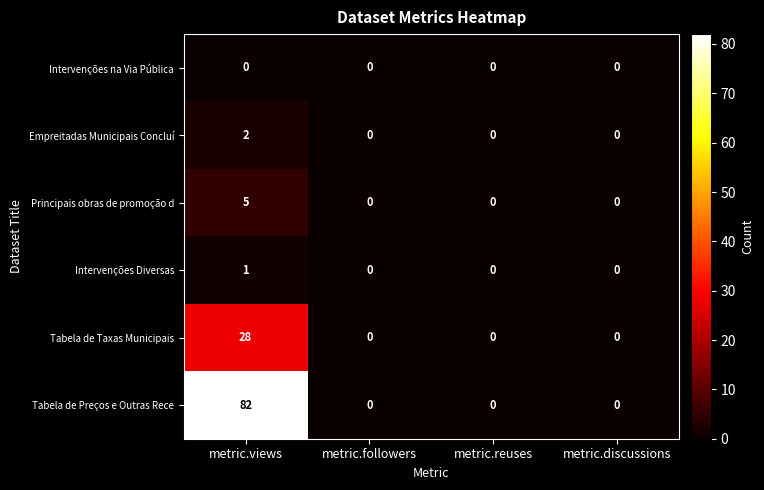

Reading right to left, transcribe all the data shown in this chart.

Intervenções na Via Pública: metric.discussions=0	metric.reuses=0	metric.followers=0	metric.views=0
Empreitadas Municipais Concluí: metric.discussions=0	metric.reuses=0	metric.followers=0	metric.views=2
Principais obras de promoção d: metric.discussions=0	metric.reuses=0	metric.followers=0	metric.views=5
Intervenções Diversas: metric.discussions=0	metric.reuses=0	metric.followers=0	metric.views=1
Tabela de Taxas Municipais: metric.discussions=0	metric.reuses=0	metric.followers=0	metric.views=28
Tabela de Preços e Outras Rece: metric.discussions=0	metric.reuses=0	metric.followers=0	metric.views=82